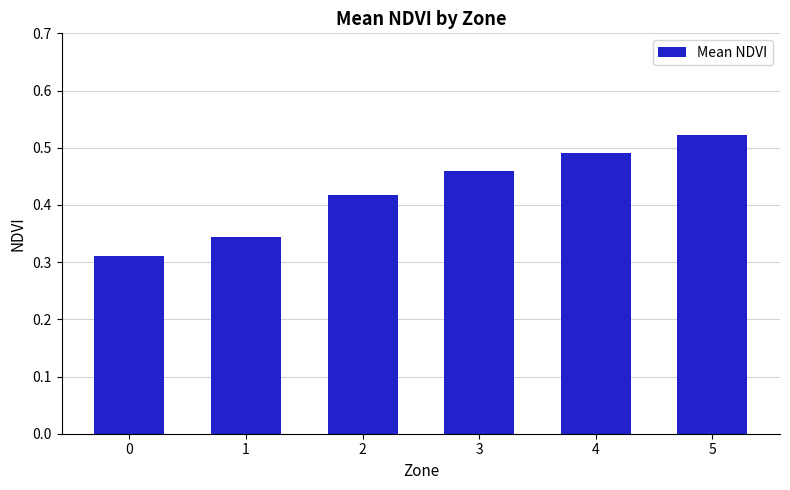

Rank the categories by value from highest to lowest.

5, 4, 3, 2, 1, 0